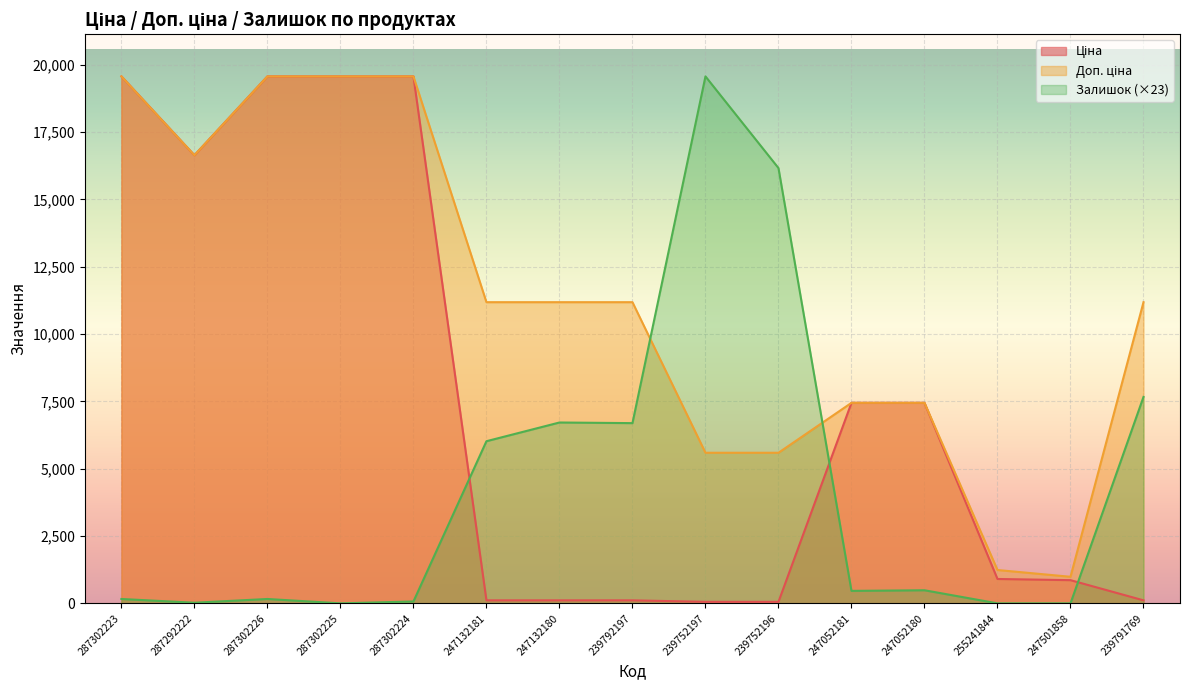

How many data points in Доп. ціна are above 11182?

5